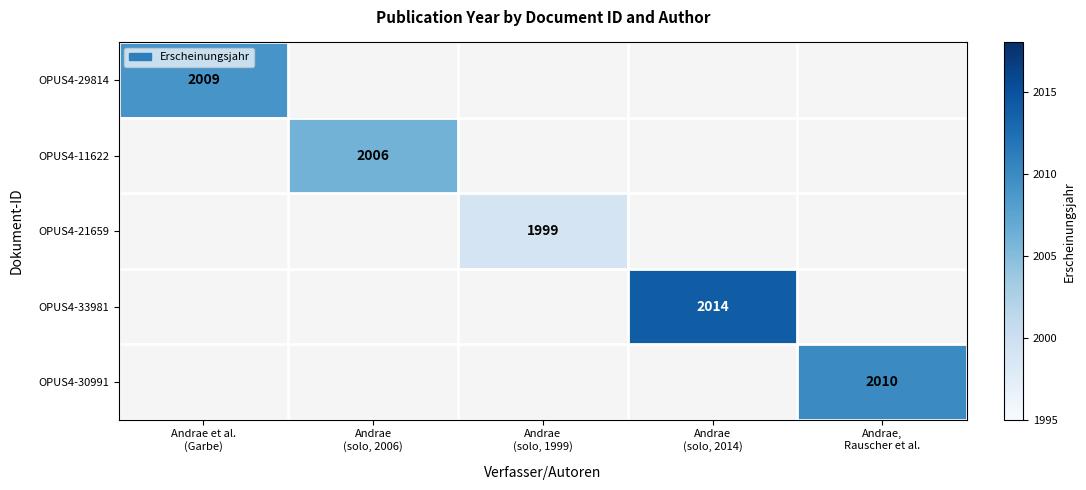

Which label corresponds to the largest value in the chart?

Andrae
(solo, 2014)